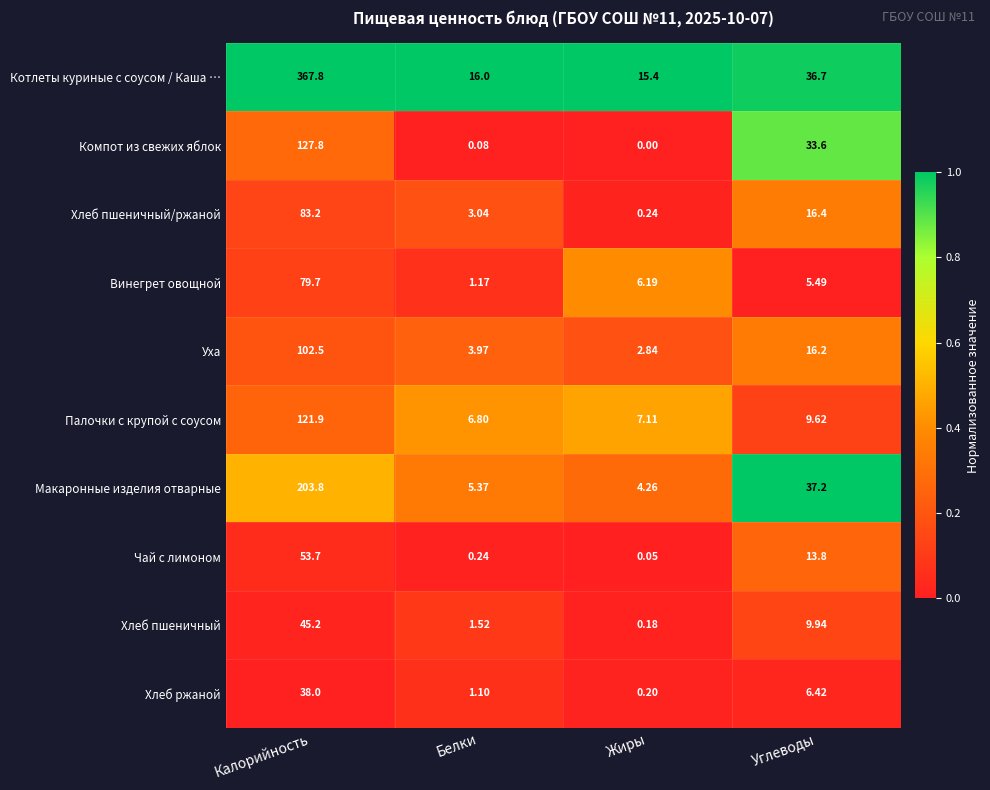

At which category is the sum across all series the highest?

Калорийность